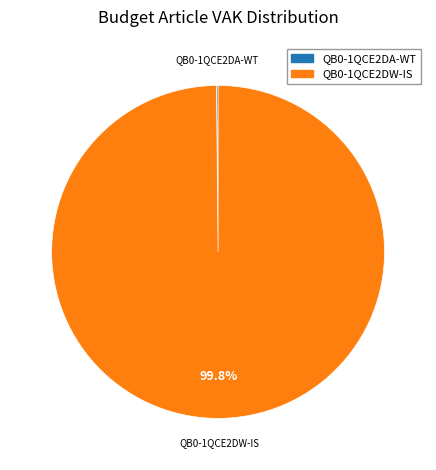

Which category has the biggest portion of the pie?

QB0-1QCE2DW-IS